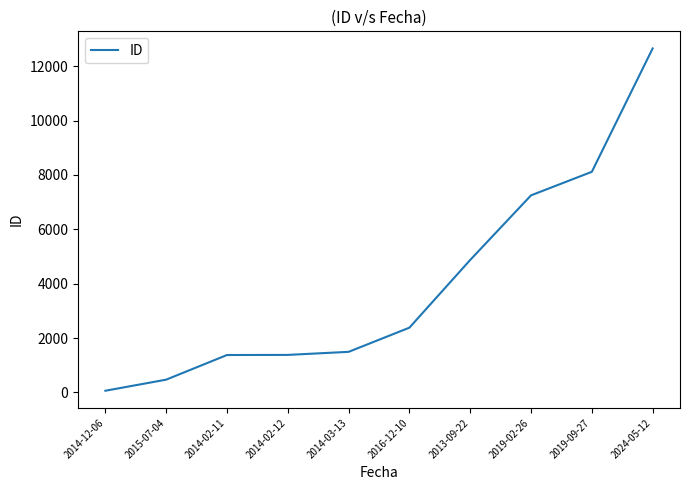

The value at 2014-02-11 is 1375. True or false?

True